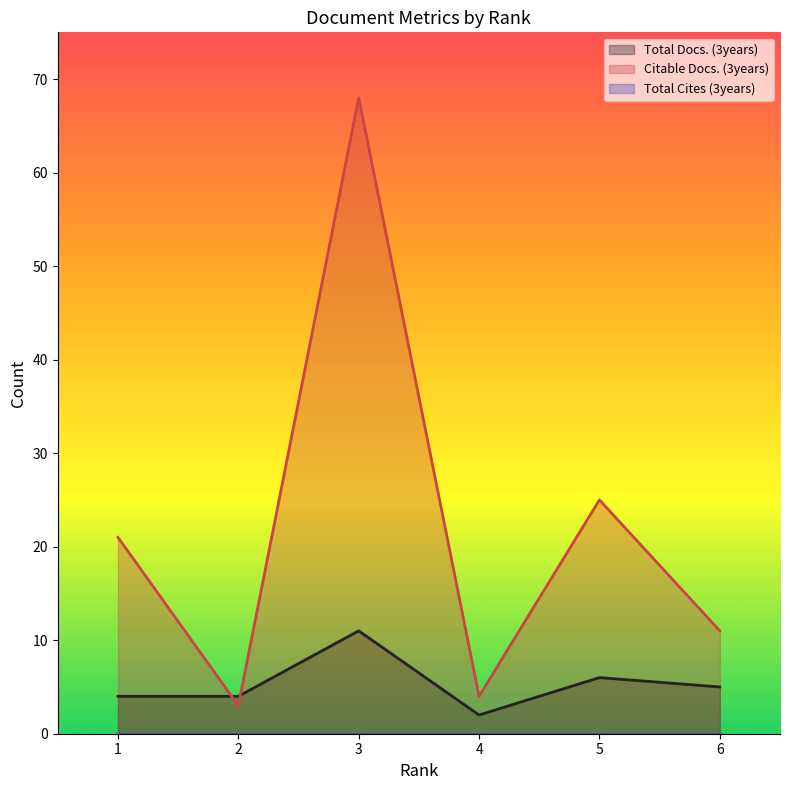

Rank the series by their maximum value, from lowest to highest.

Total Docs. (3years), Citable Docs. (3years)